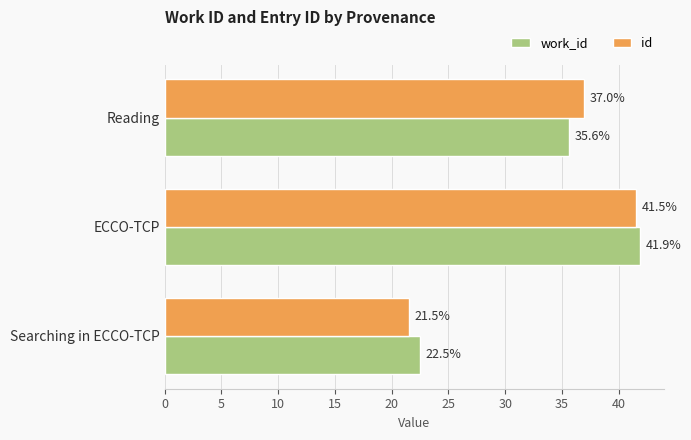

List the labels in order of work_id value, largest first.

ECCO-TCP, Reading, Searching in ECCO-TCP